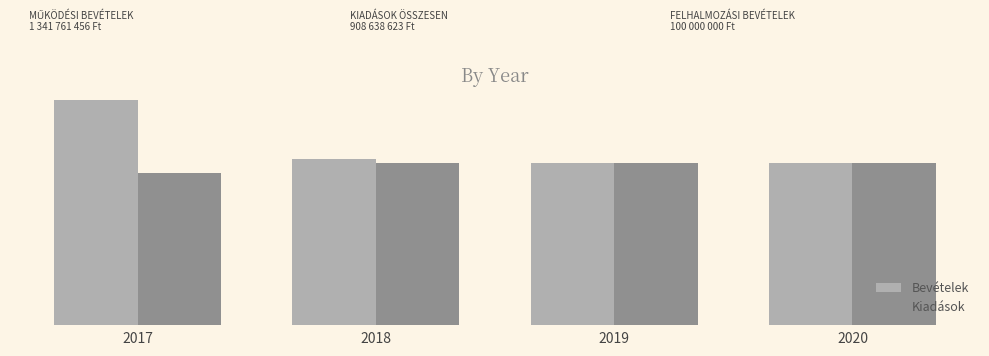

Does the chart contain stacked bars?

No